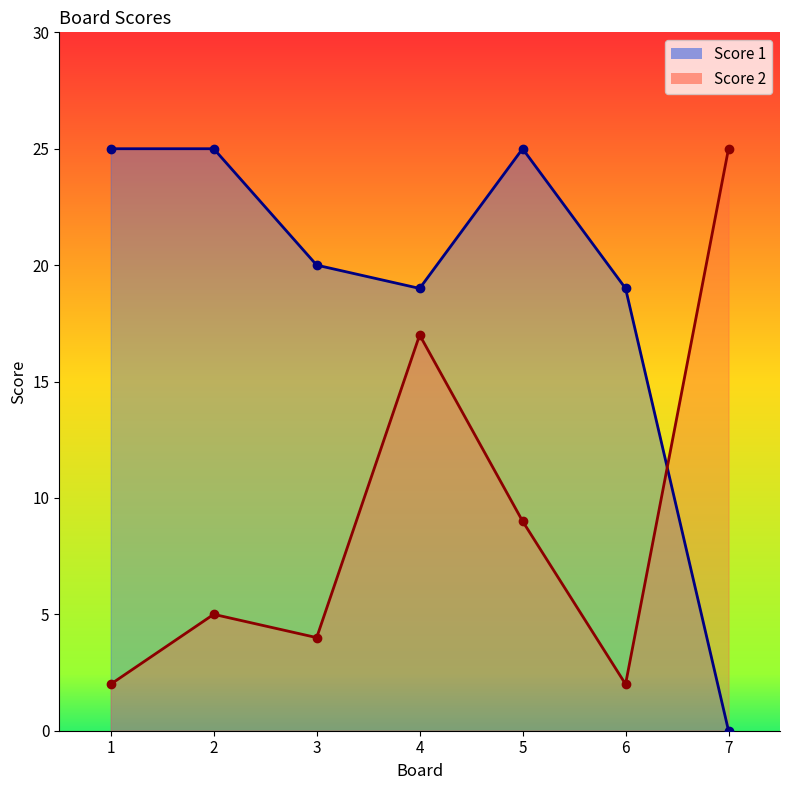

How many lines are shown in the chart?

2